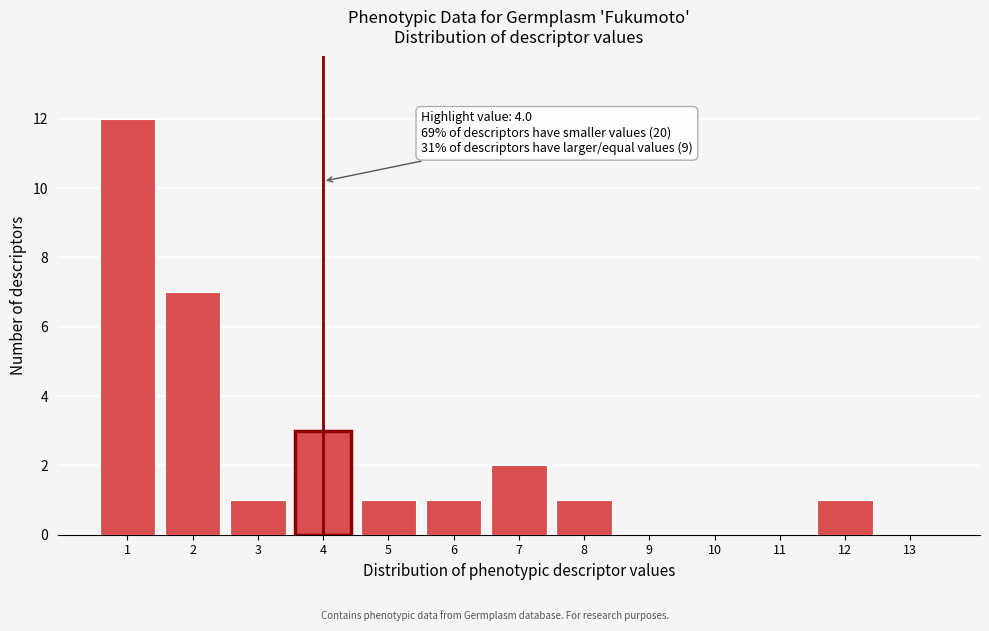

Which range on the x-axis has the tallest bar?

0.5 to 1.5